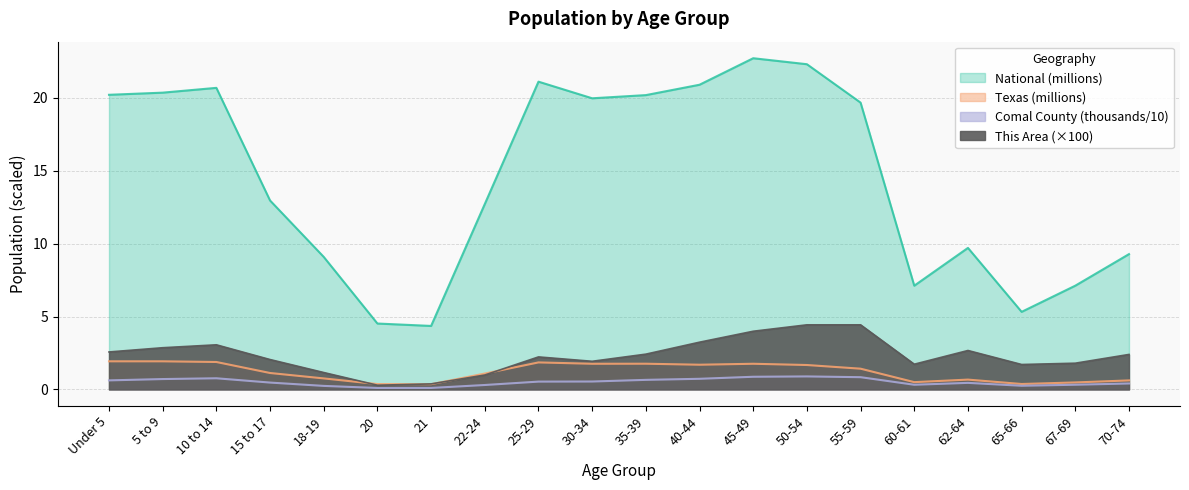

True or false: This Area has a value of 1.1 at 60-61.

False